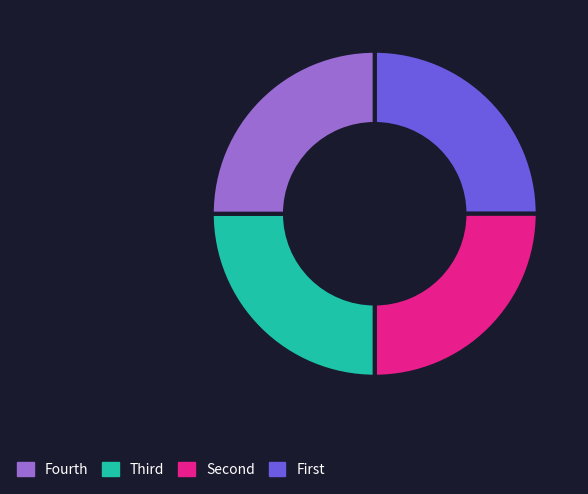

Is there a majority slice in this chart?

No